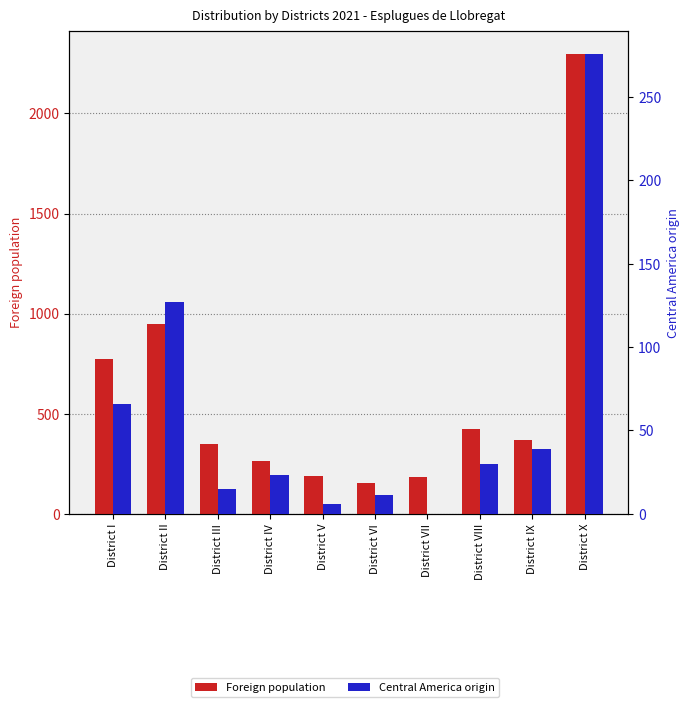

True or false: Central America origin has a value of 15 at District IV.

False